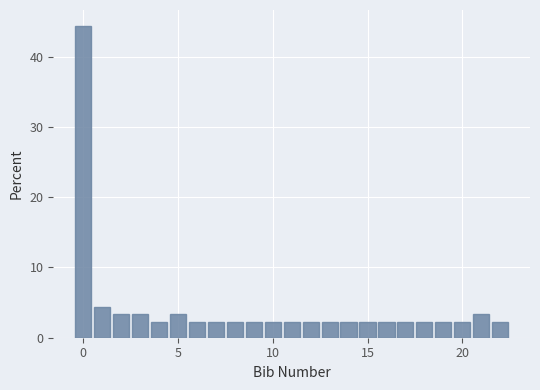

Around what value on the x-axis is the tallest bar? Give the approximate position of its centre, as read against the axis.

0.0